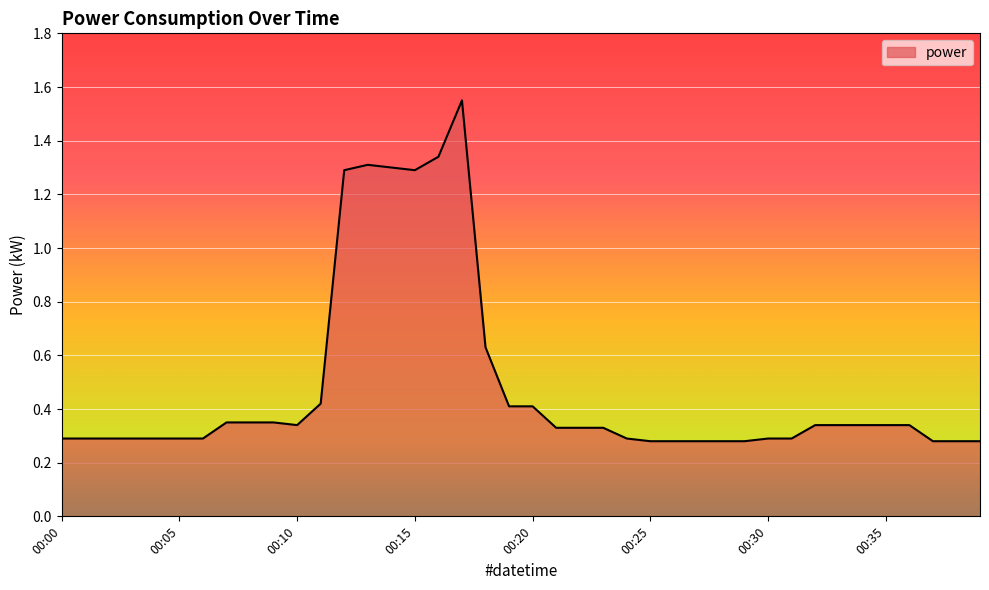

Rank the categories by value from lowest to highest.

00:25, 00:26, 00:27, 00:28, 00:29, 00:37, 00:38, 00:39, 00:00, 00:01, 00:02, 00:03, 00:04, 00:05, 00:06, 00:24, 00:30, 00:31, 00:21, 00:22, 00:23, 00:10, 00:32, 00:33, 00:34, 00:35, 00:36, 00:07, 00:08, 00:09, 00:19, 00:20, 00:11, 00:18, 00:12, 00:15, 00:14, 00:13, 00:16, 00:17